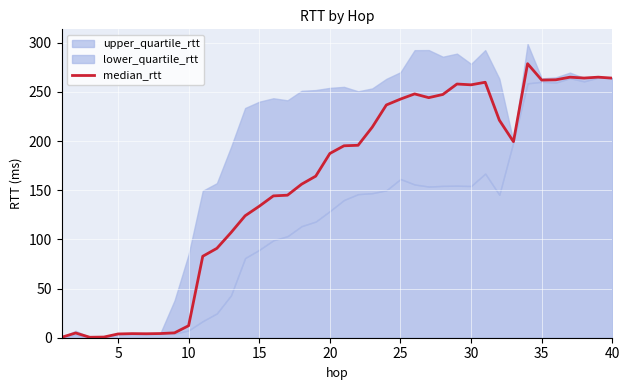

The median_rtt series shows 242.7 at 25. True or false?

True